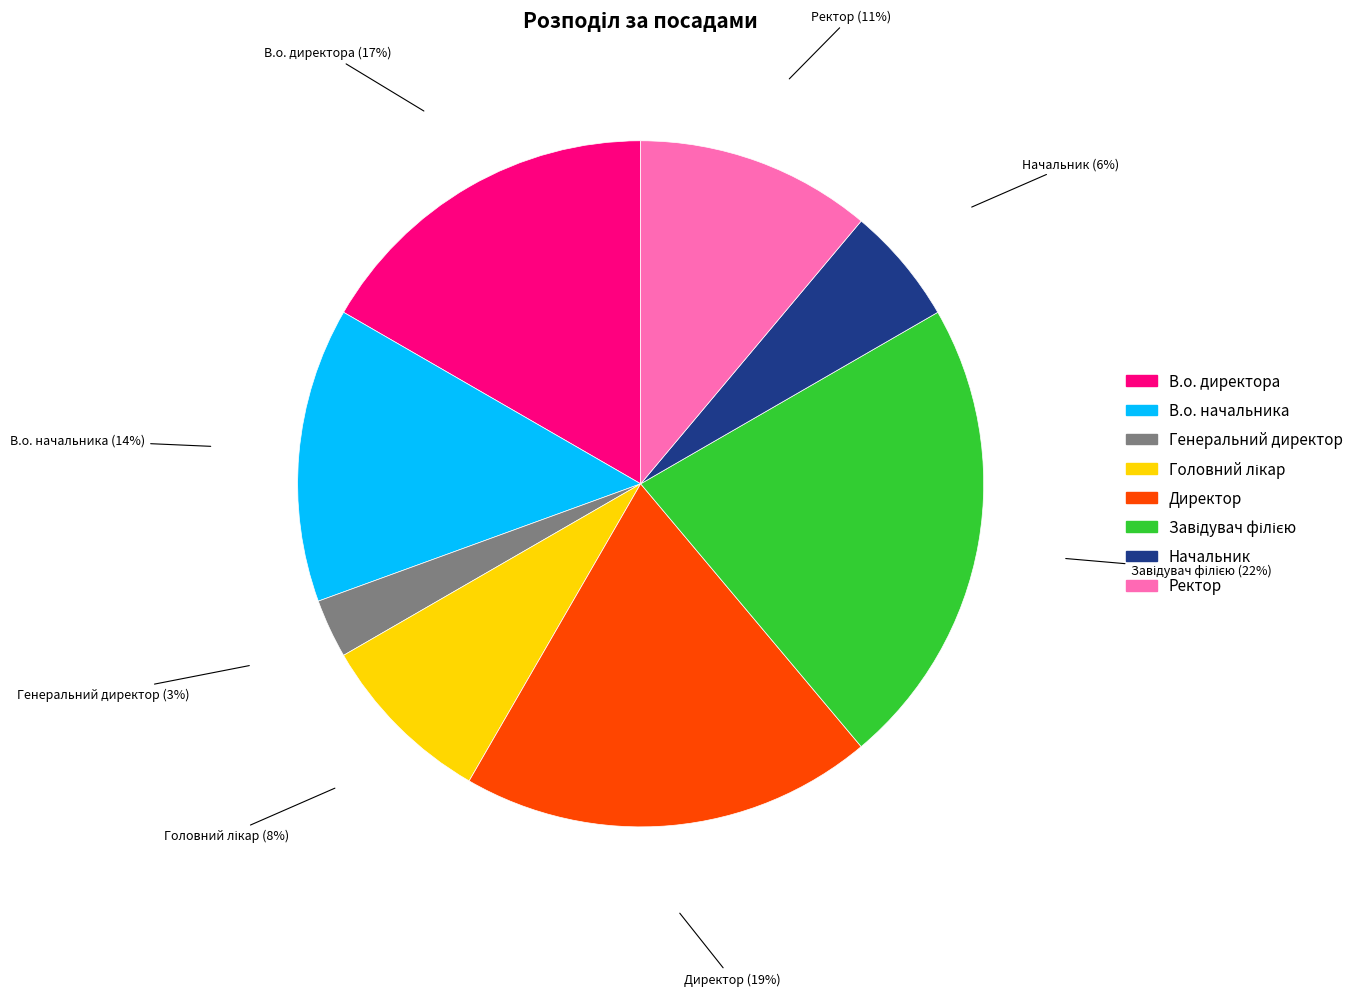

To the nearest percent, what is the average slice percentage?

12%